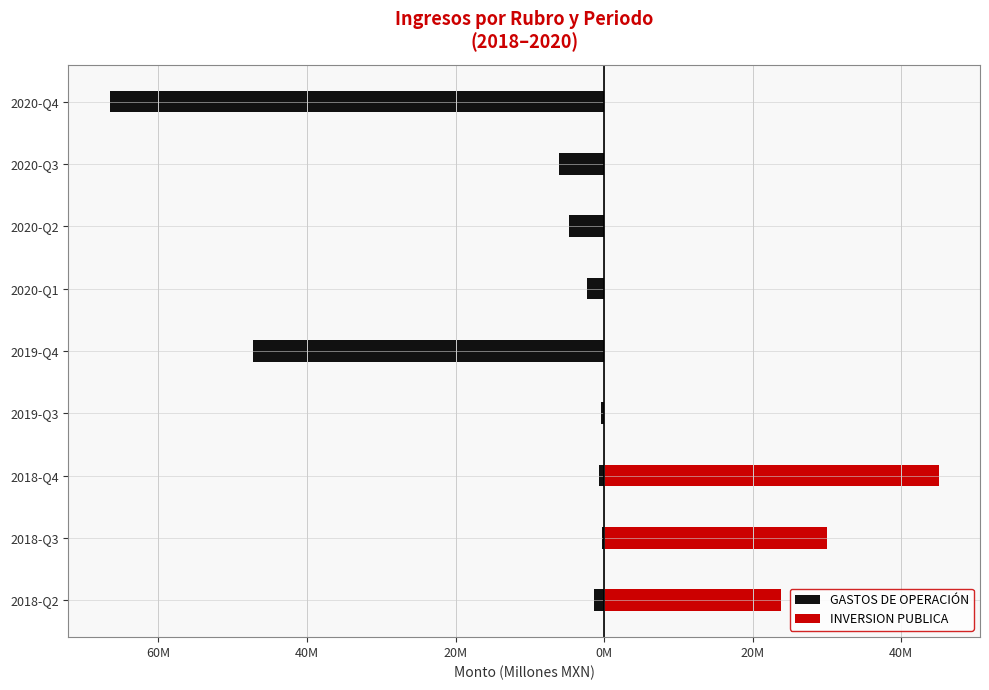

Reading right to left, what are all the values shown in this chart?

GASTOS DE OPERACIÓN: -66.5	-6.1	-4.8	-2.3	-47.2	-0.4	-0.7	-0.3	-1.3
INVERSION PUBLICA: 0.0	0.0	0.0	0.0	0.0	0.0	45.0	30.0	23.8